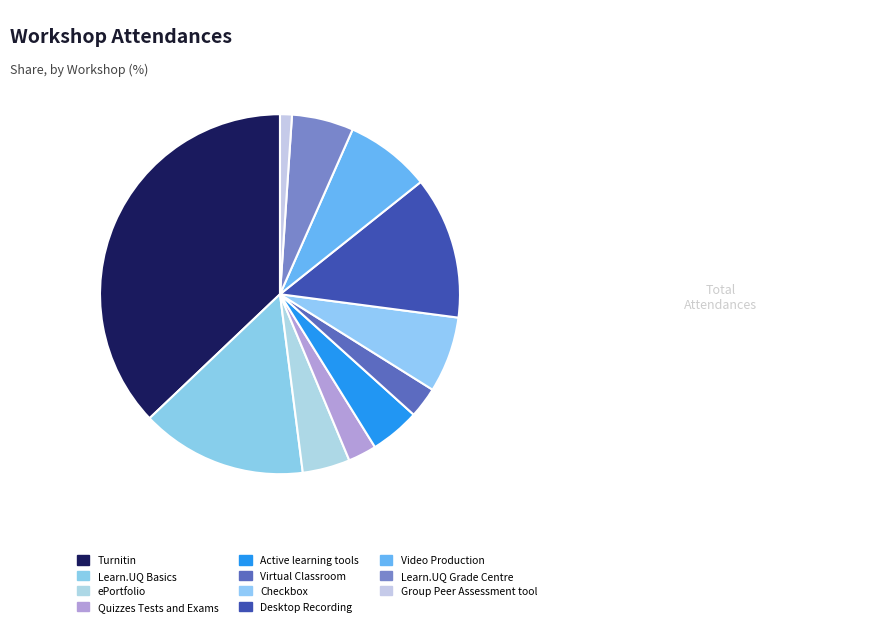

What percentage is the ePortfolio slice, to the nearest percent?

4%